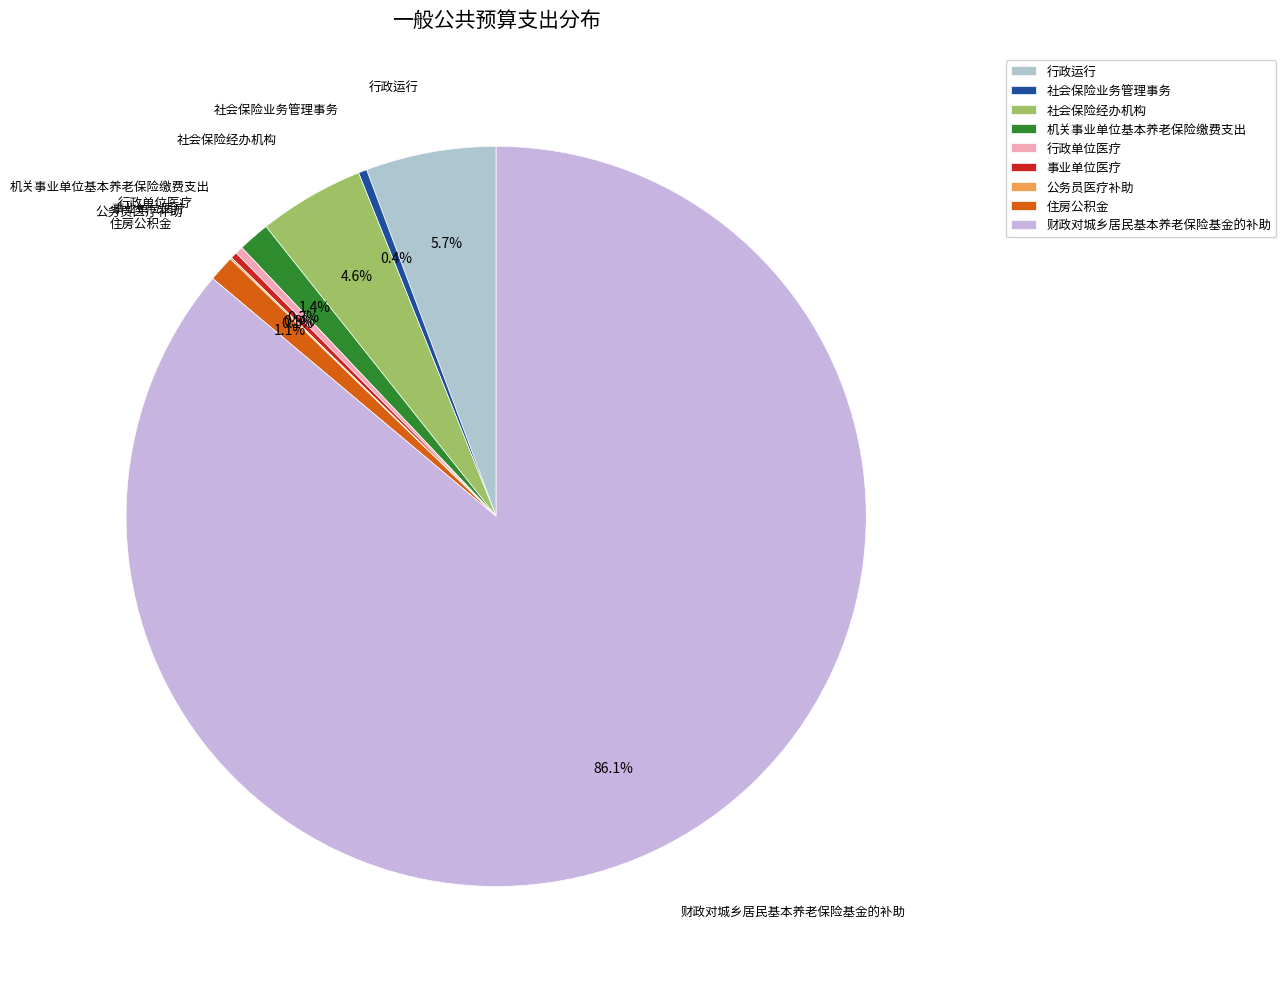

Which slice is the largest?

财政对城乡居民基本养老保险基金的补助